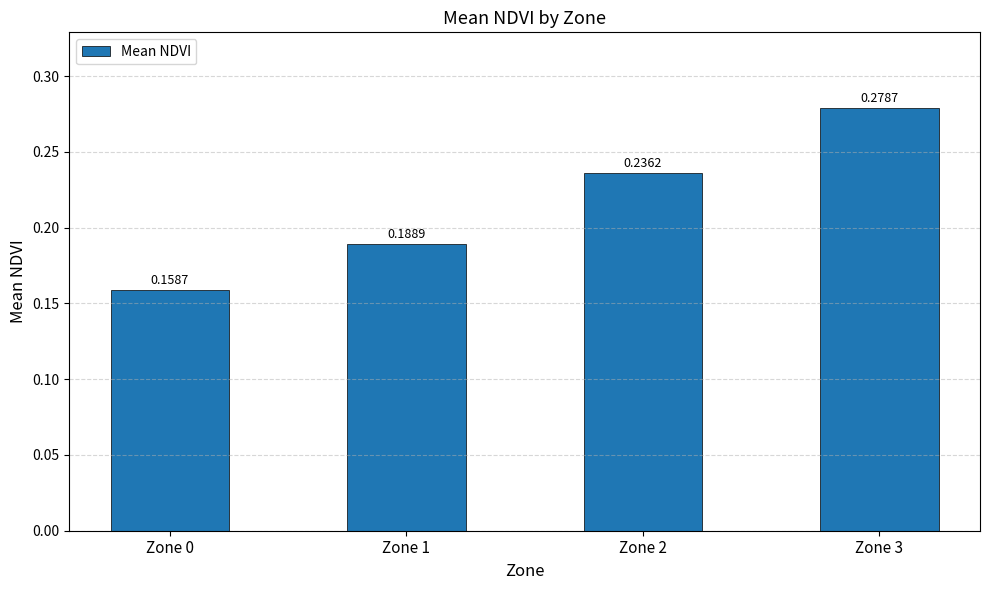

What is the difference between the maximum and minimum values?

0.1